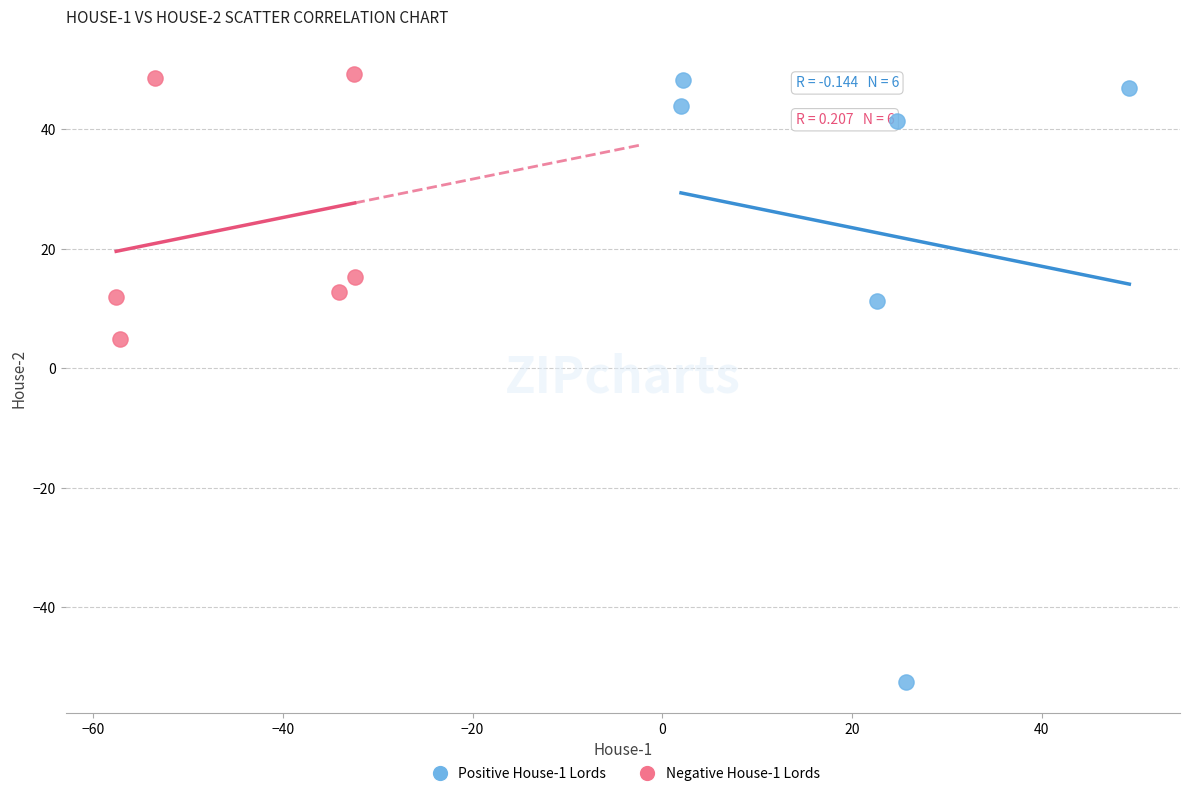

Which series reaches the minimum Y coordinate?

Positive House-1 Lords